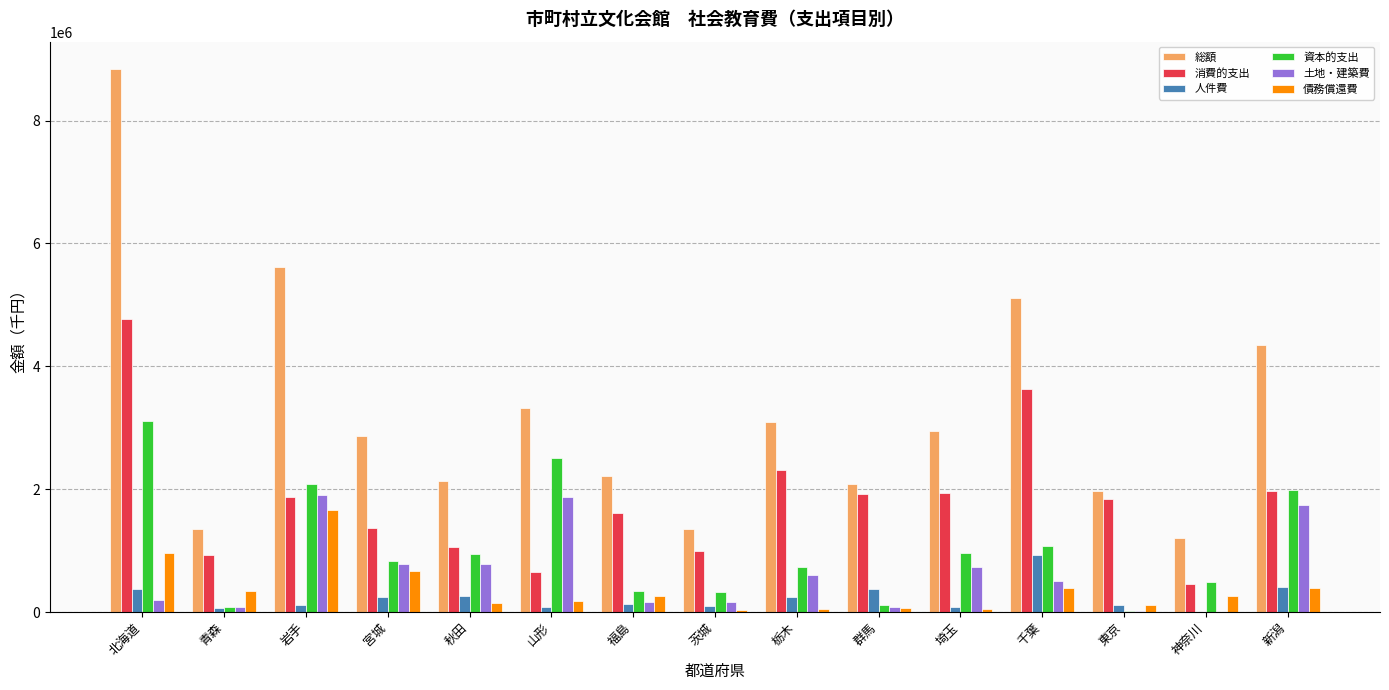

The value of 債務償還費 at 岩手 is 555031. True or false?

False